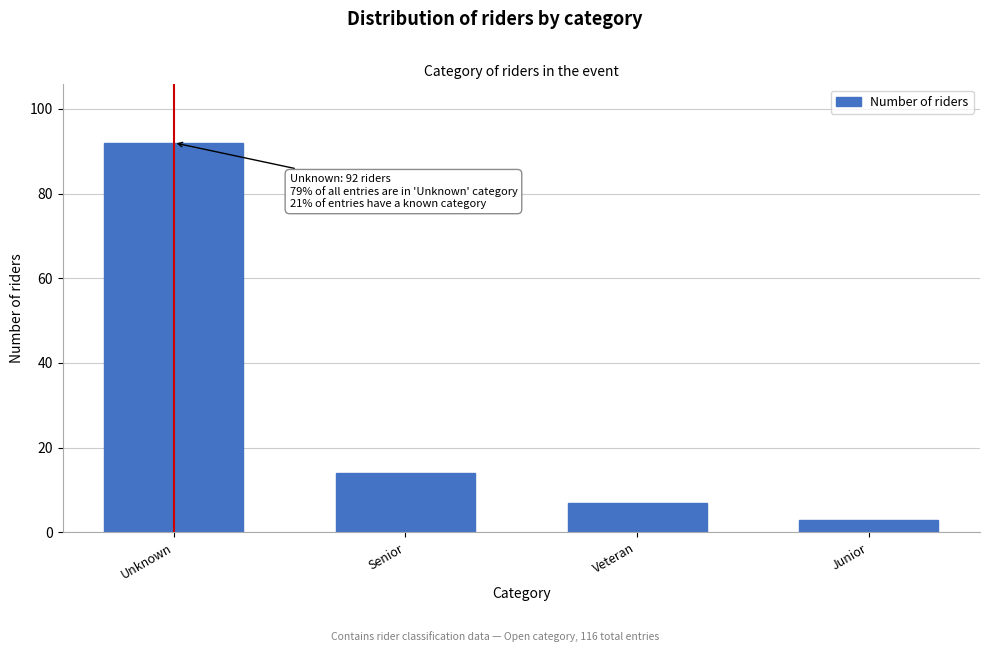

Reading left to right, list all the values displayed in this chart.

92	14	7	3